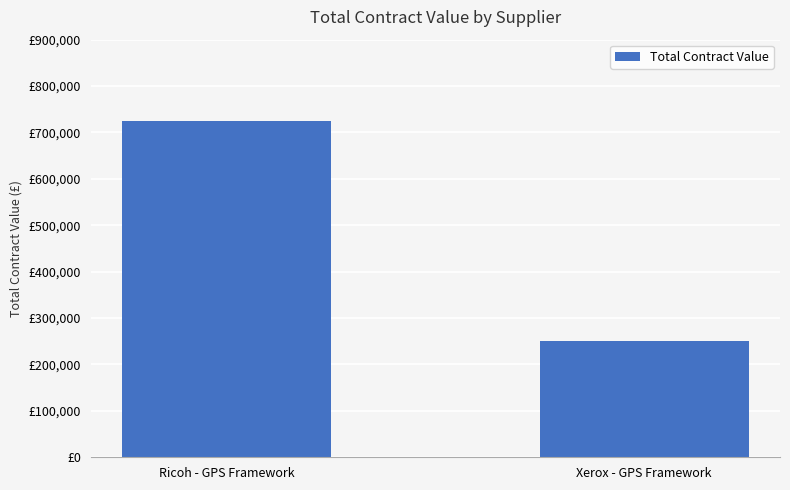

Rank the categories by value from lowest to highest.

Xerox - GPS Framework, Ricoh - GPS Framework